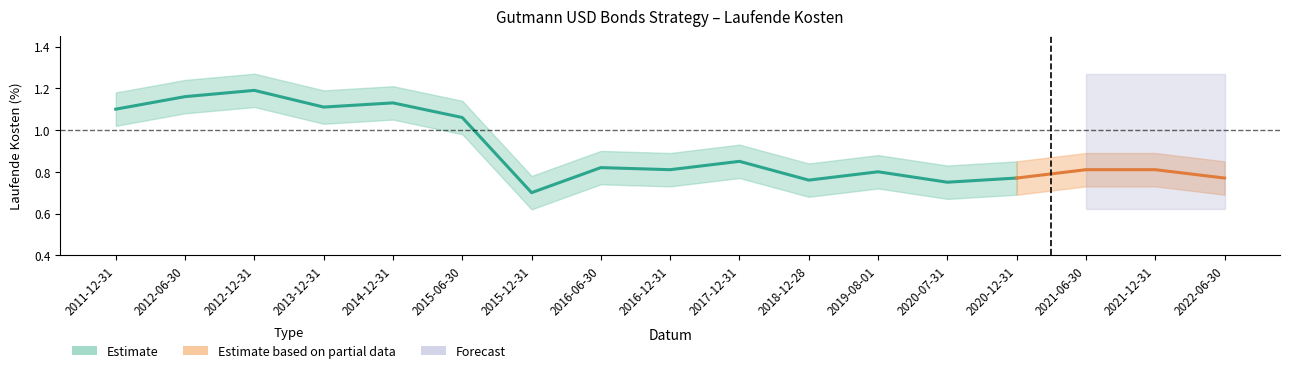

What is the sum of the upper values at 2018-12-28 and 2022-06-30?

1.7